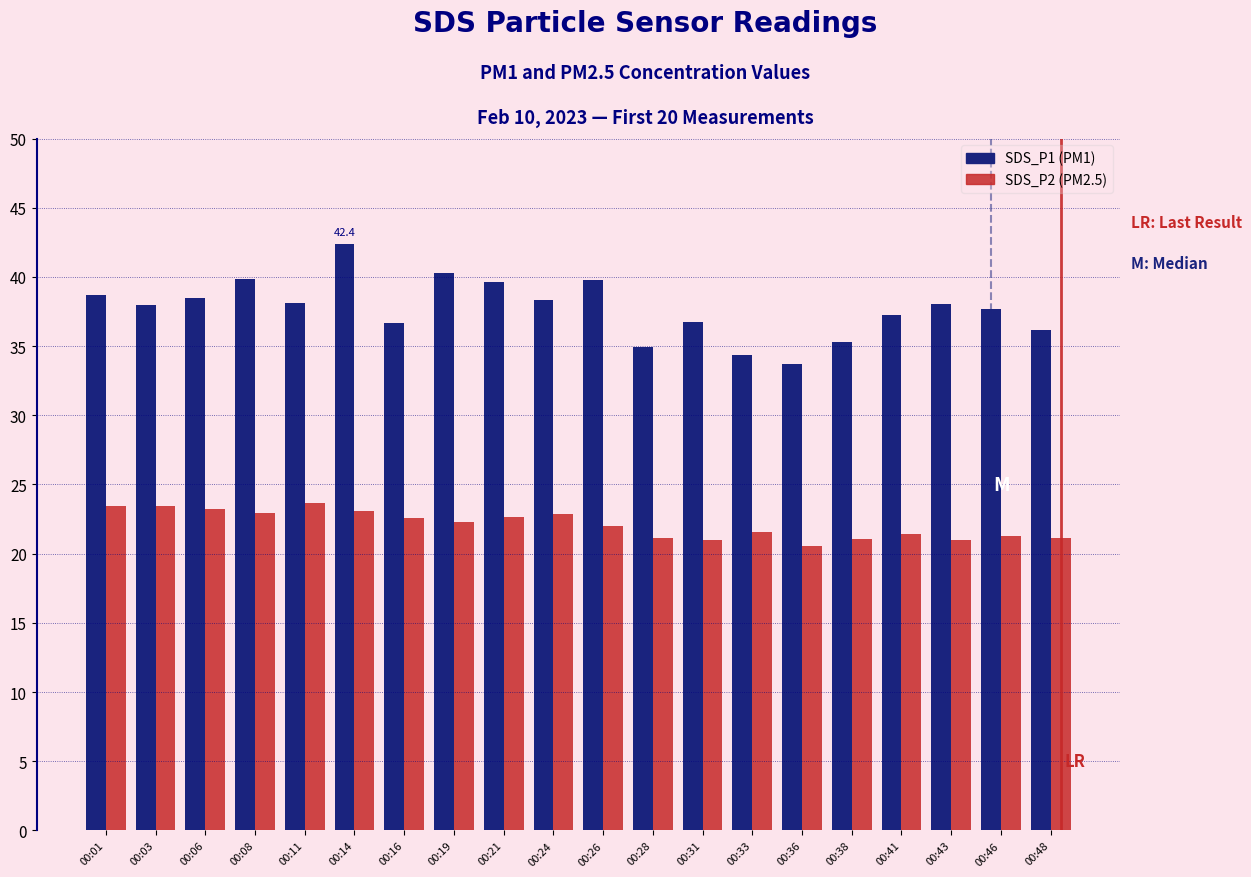

List the series in order of their peak value, highest first.

SDS_P1 (PM1), SDS_P2 (PM2.5)